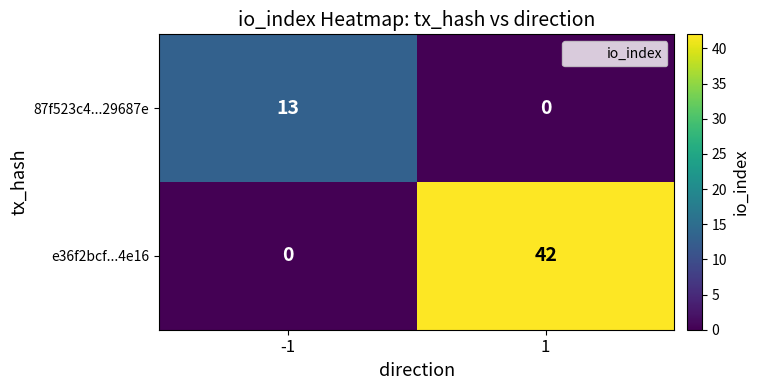

Which series has the largest range (max minus min)?

e36f2bcf...4e16